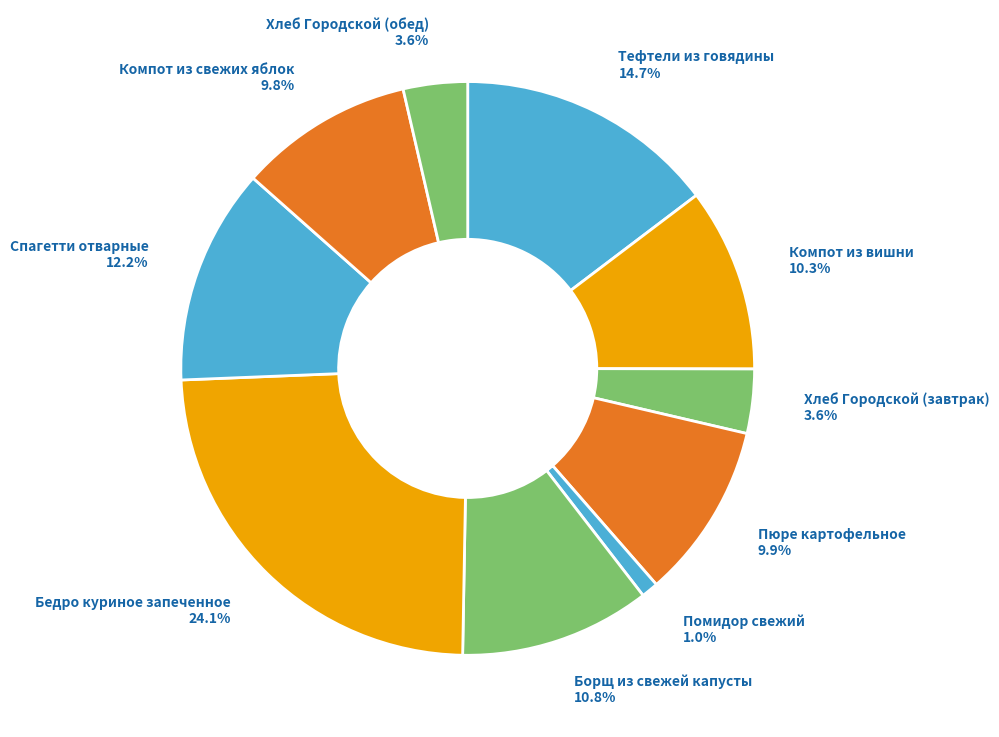

How many segments does this pie chart have?

10